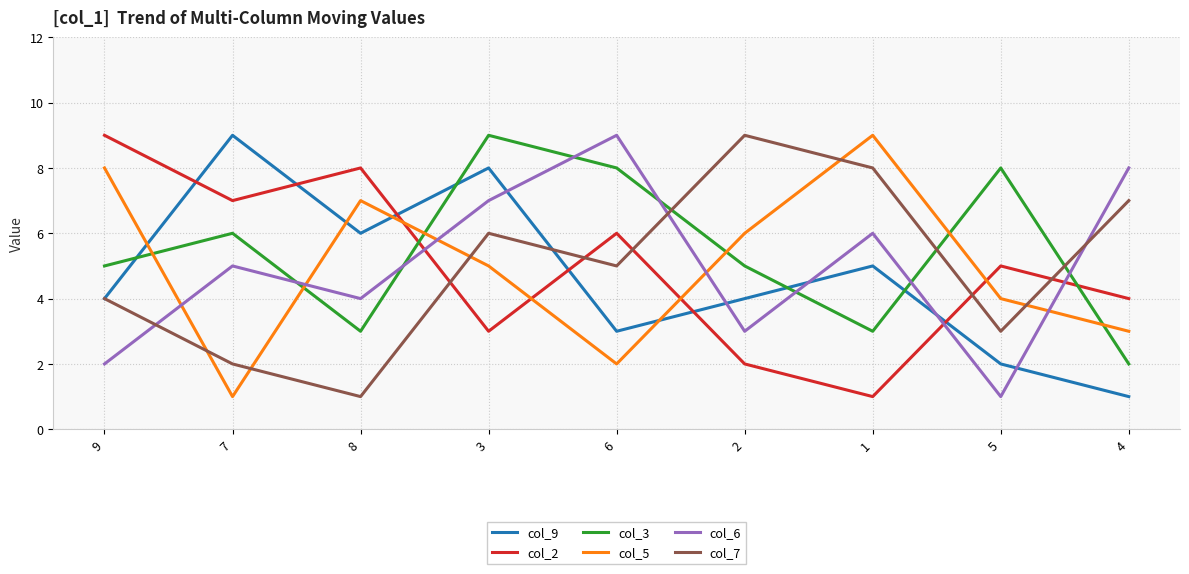

True or false: col_7 has more than 1 points higher than both neighbors.

True